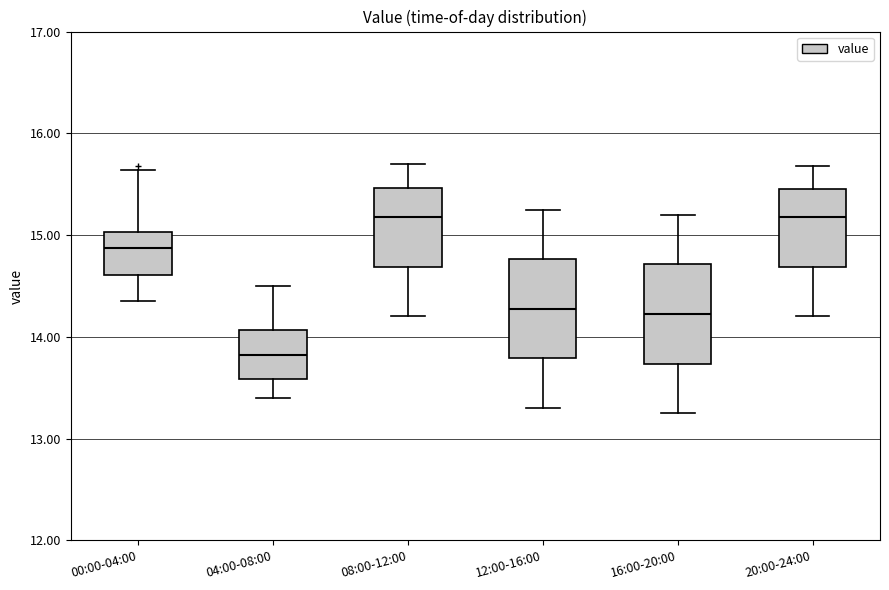

Reading left to right, transcribe this box plot: for each box, give where its median line is, the range the box spans, and where its two whiskers end, as read against the y-axis. The values are not printed on the chart, so give them approximately, as read against the axis.

00:00-04:00: median 14.9, box 14.6 to 15.0, whiskers 14.4 to 15.6
04:00-08:00: median 13.8, box 13.6 to 14.1, whiskers 13.4 to 14.5
08:00-12:00: median 15.2, box 14.7 to 15.5, whiskers 14.2 to 15.7
12:00-16:00: median 14.3, box 13.8 to 14.8, whiskers 13.3 to 15.3
16:00-20:00: median 14.2, box 13.7 to 14.7, whiskers 13.3 to 15.2
20:00-24:00: median 15.2, box 14.7 to 15.5, whiskers 14.2 to 15.7